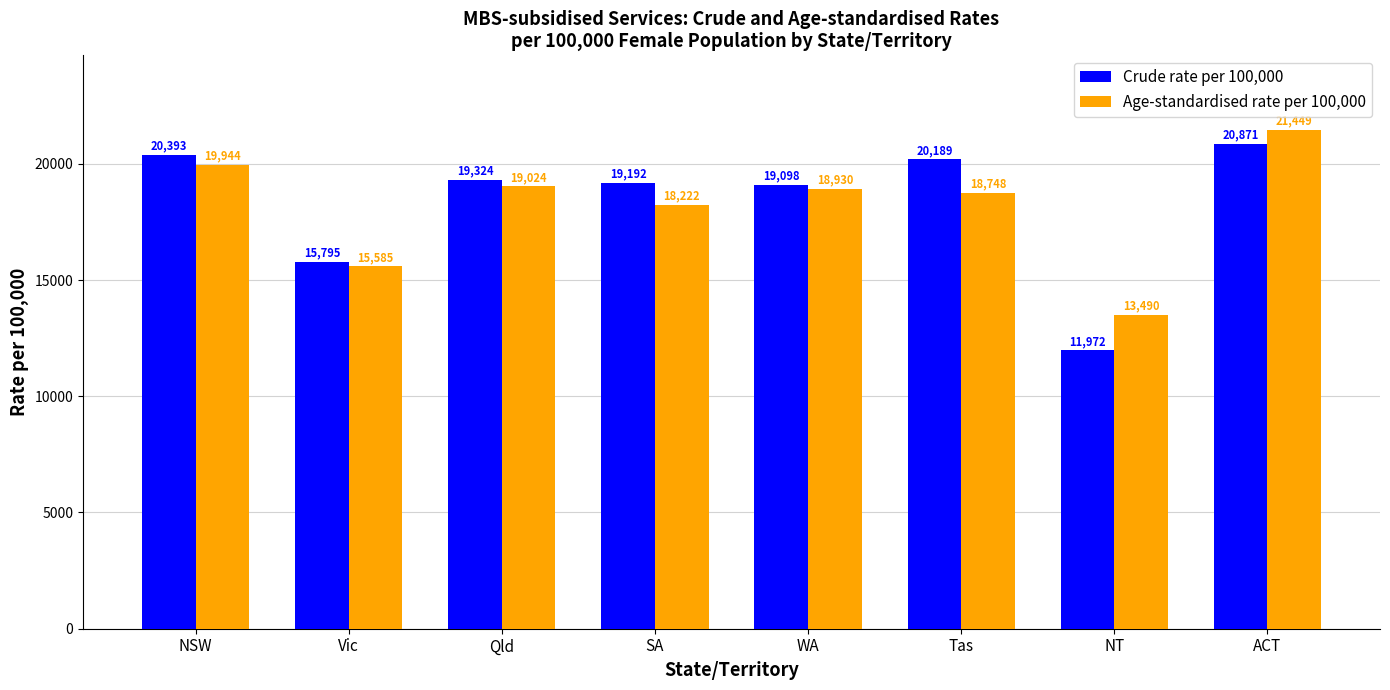

Does the chart contain stacked bars?

No